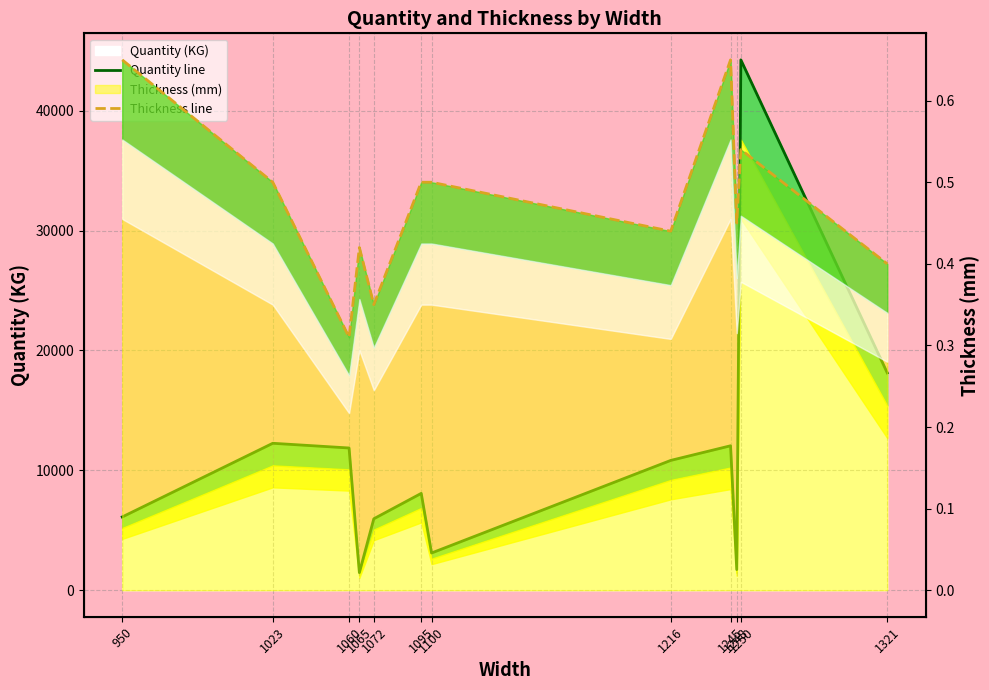

True or false: Quantity line and Thickness line intersect in this chart.

False